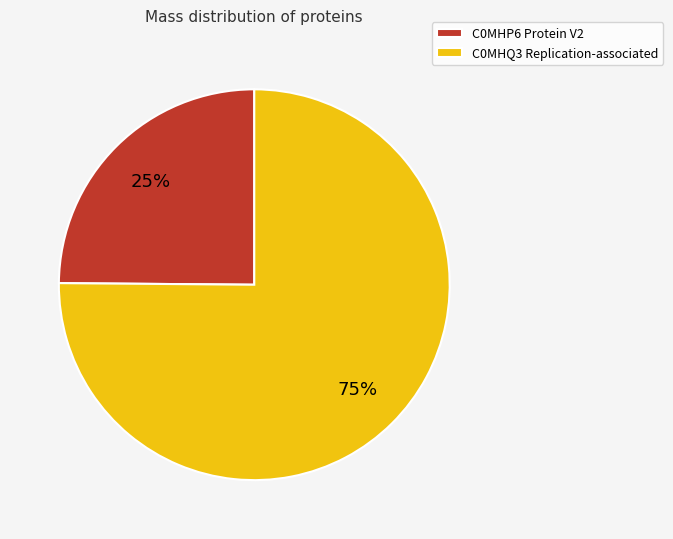

To the nearest percent, what percentage of the pie is C0MHP6 Protein V2?

25%